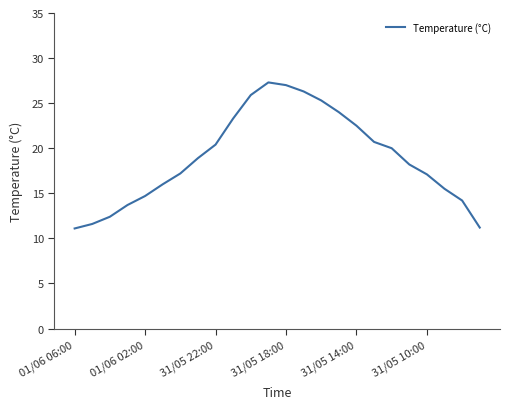

What is the maximum value shown in the chart?

27.3